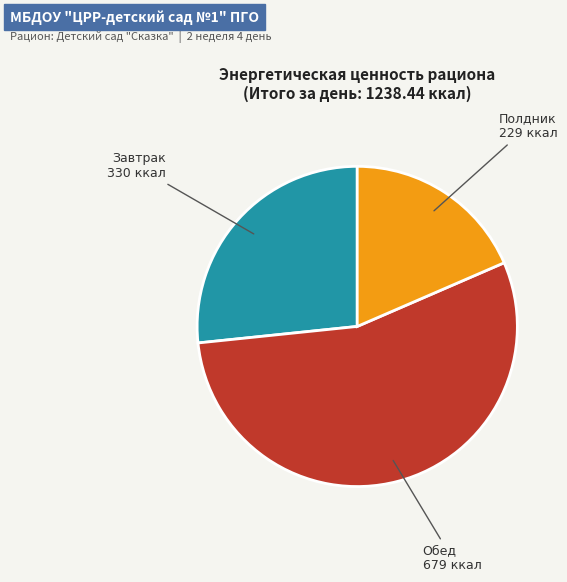

Is there a majority slice in this chart?

Yes